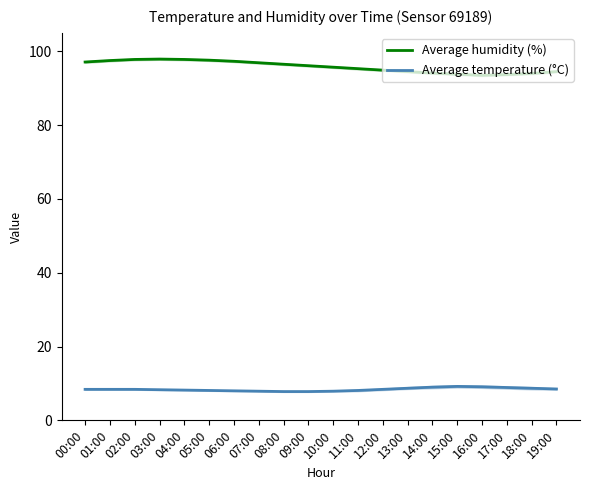

What is the label of the 8th point from the left?

07:00